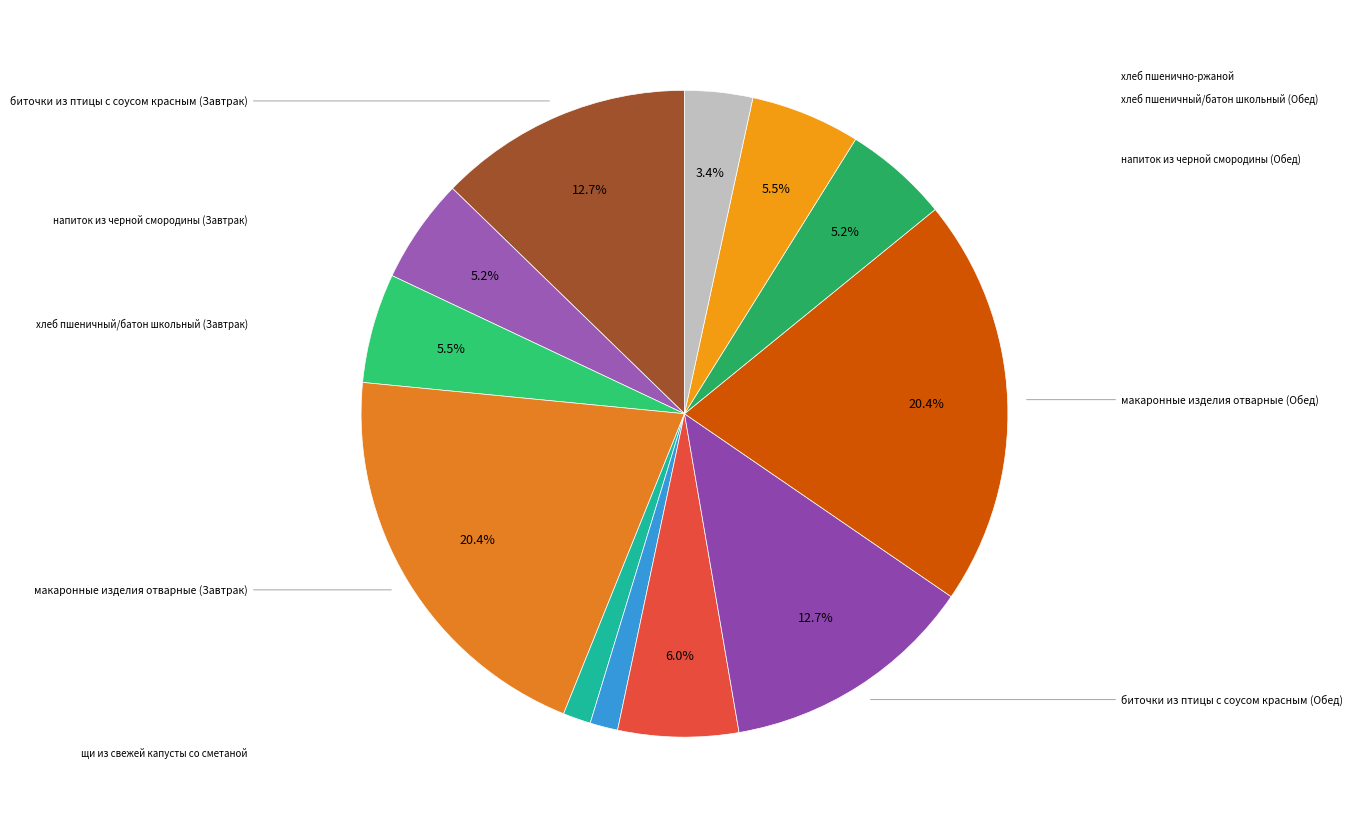

What is the smallest slice in the pie chart?

икра кобачковая (Завтрак)